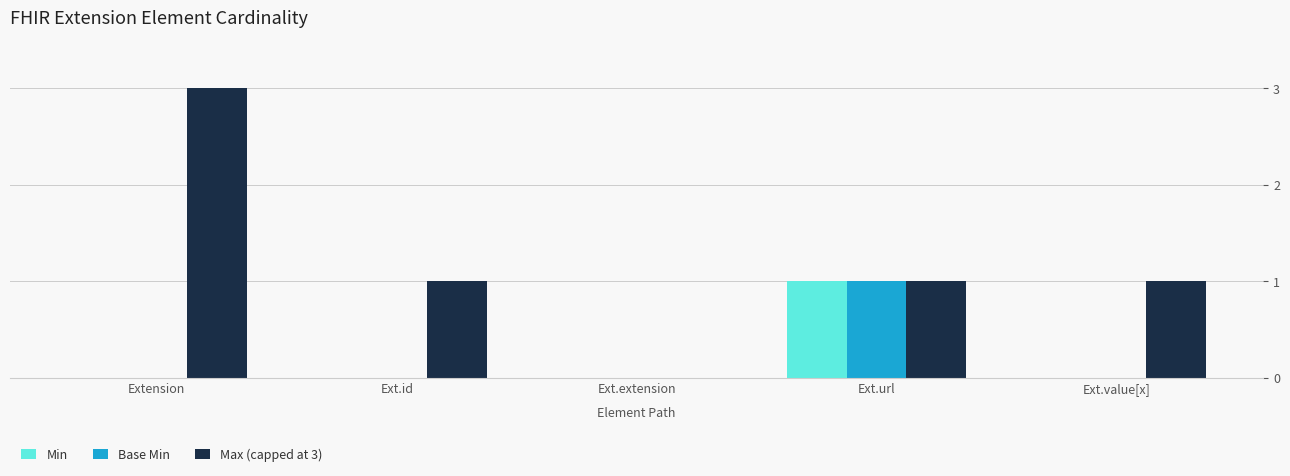

Reading left to right, what are all the values shown in this chart?

Min: 0	0	0	1	0
Base Min: 0	0	0	1	0
Max (capped at 3): 3	1	0	1	1